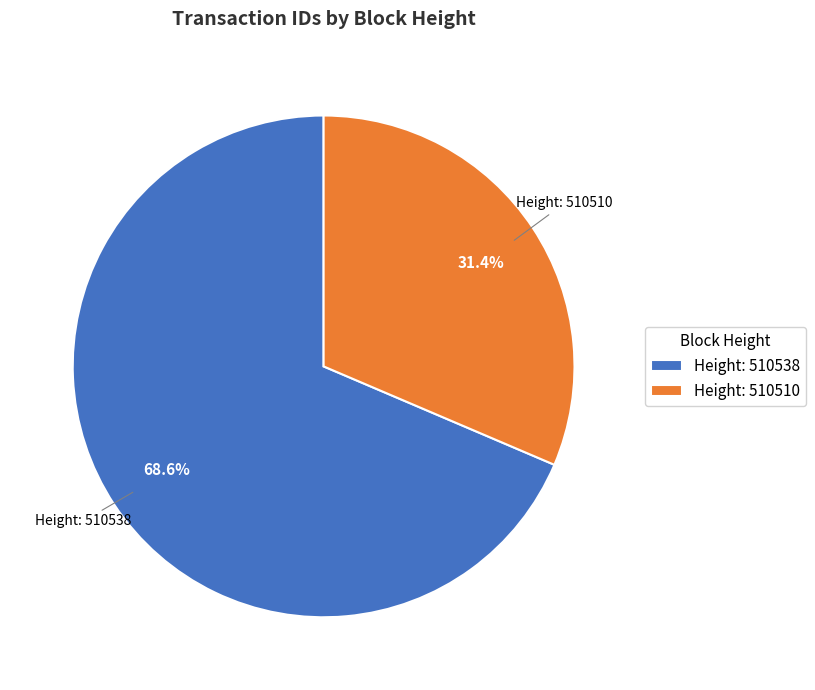

Count the number of slices in the pie.

2